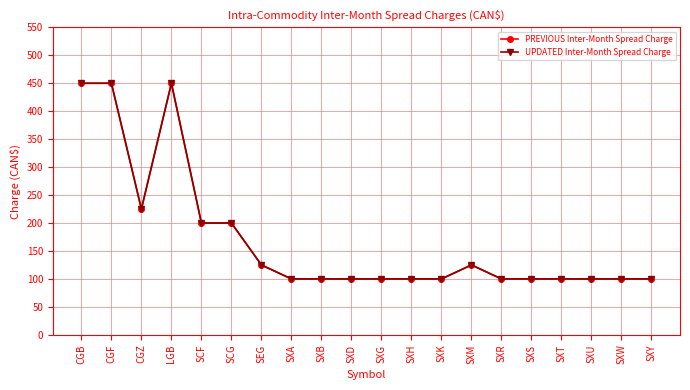

Is this an area chart (filled region under the line)?

No